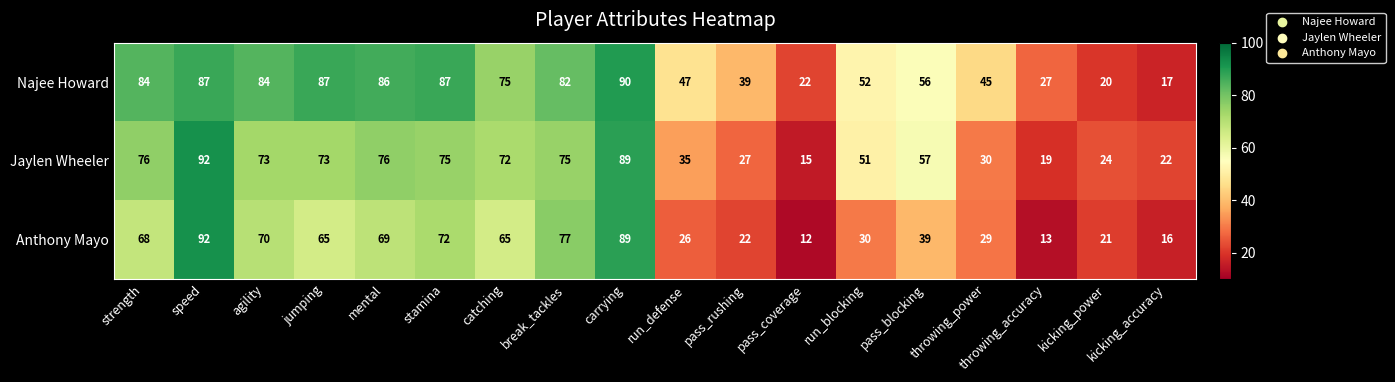

At which label is Najee Howard closest to 53?

run_blocking